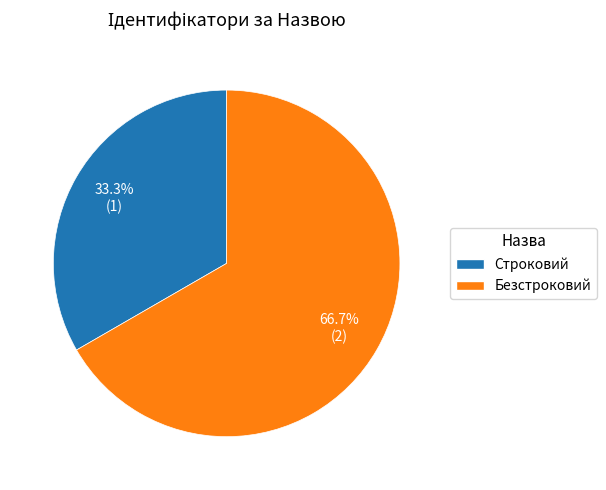

What is the smallest slice in the pie chart?

Строковий